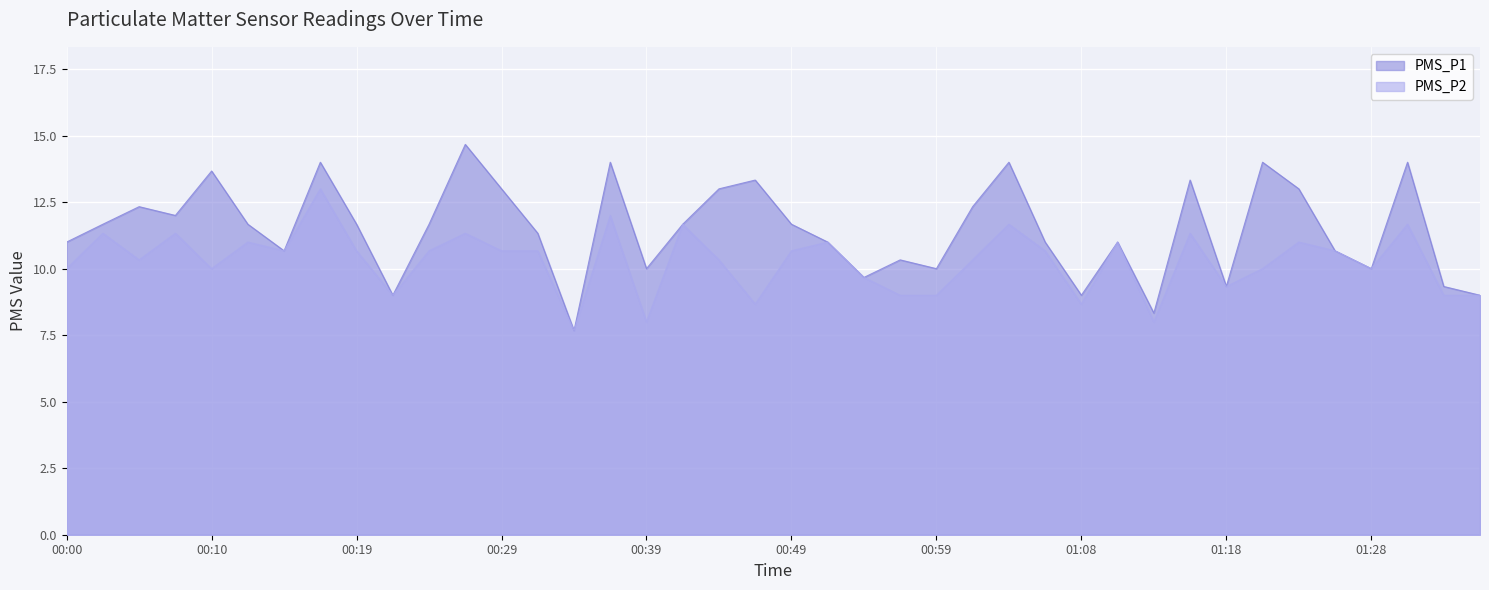

What is the spread (max minus min) of values at 00:29?

2.3